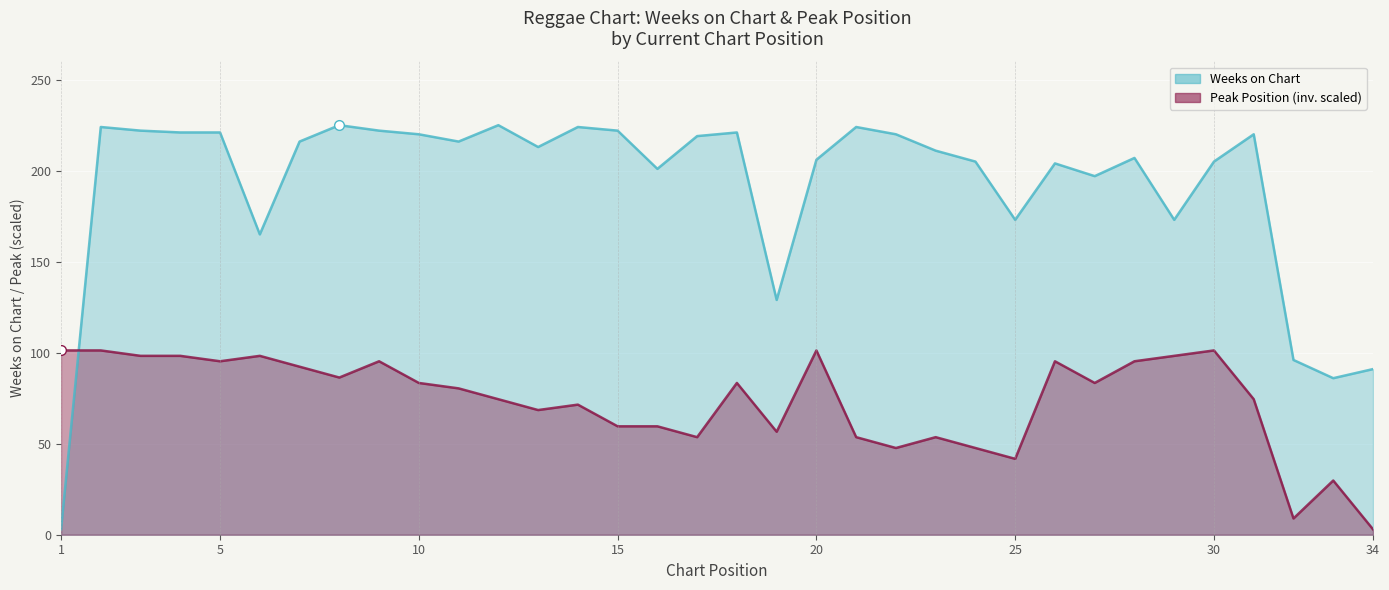

Which series has the largest range (max minus min)?

Weeks on Chart